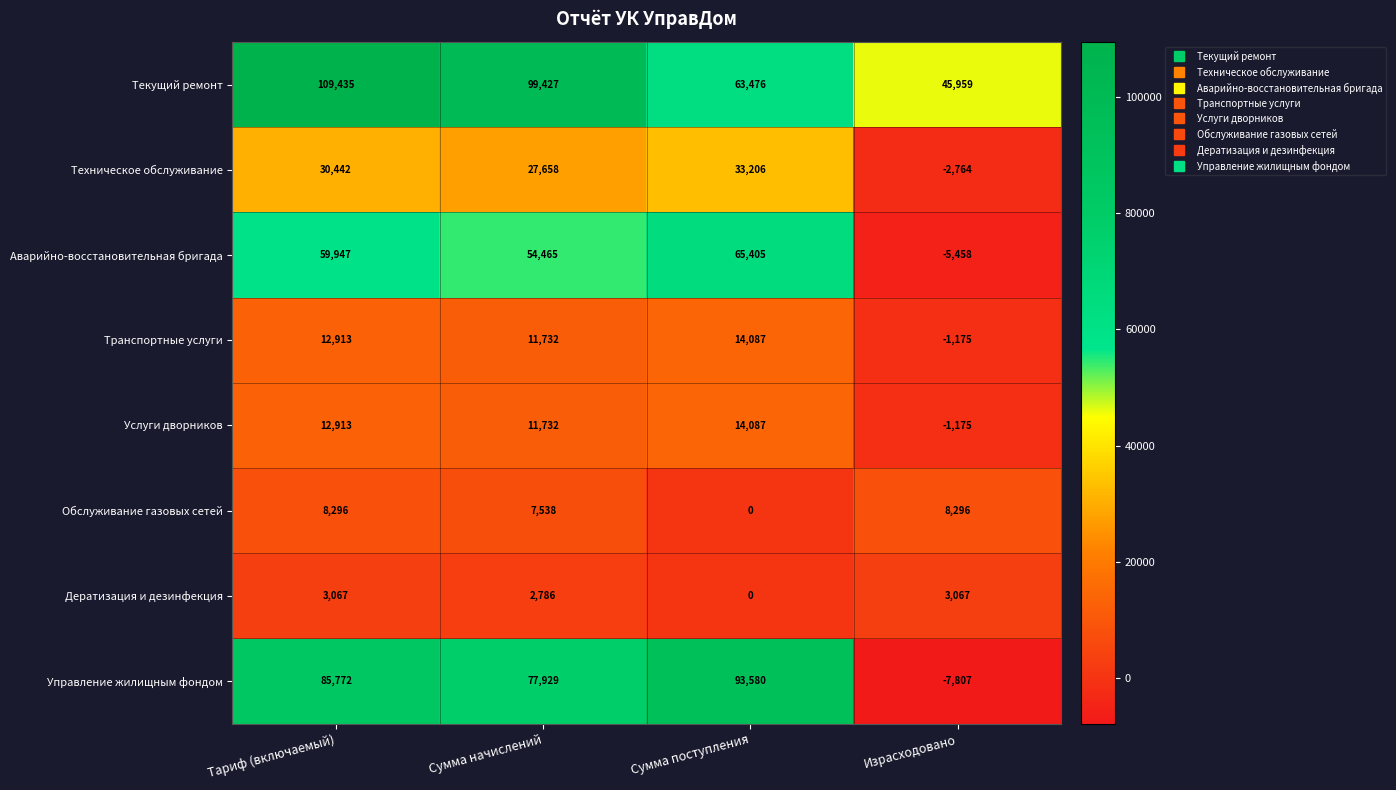

What is the approximate value of Техническое обслуживание at Тариф (включаемый), to the nearest 100?

30400